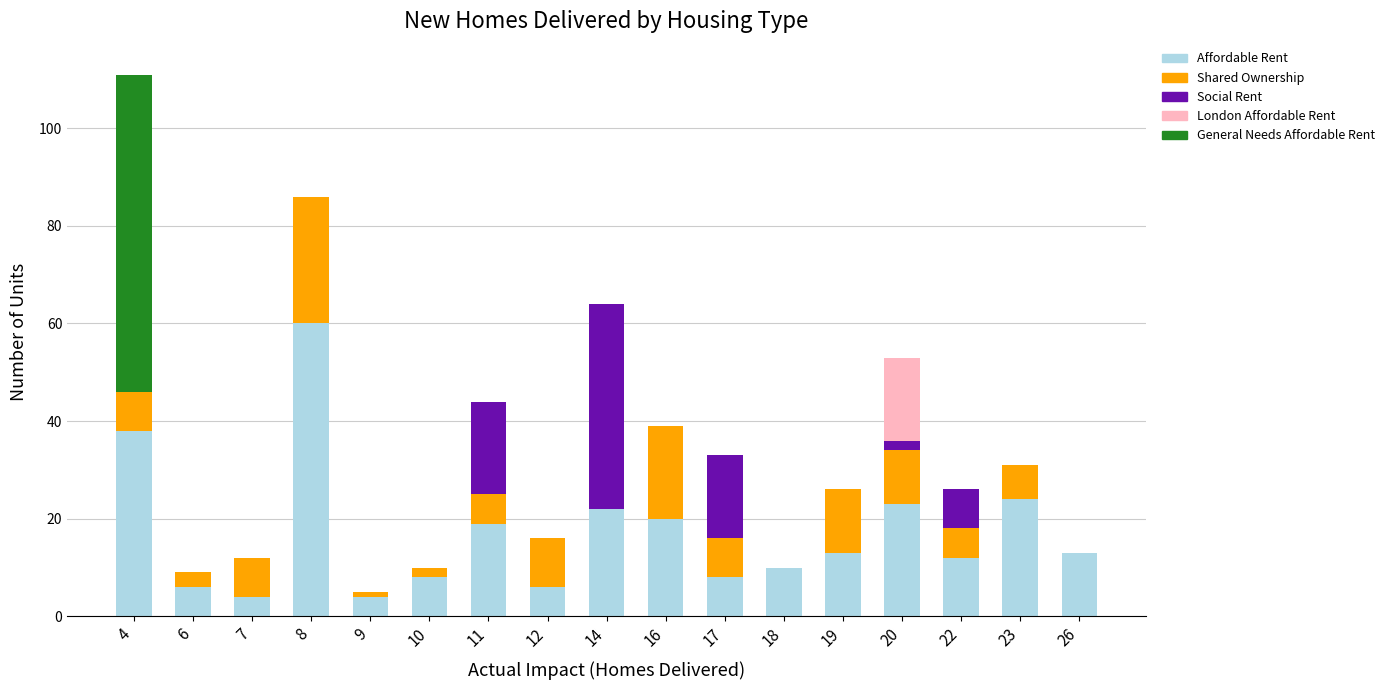

The value of Affordable Rent at 20 is 23. True or false?

True